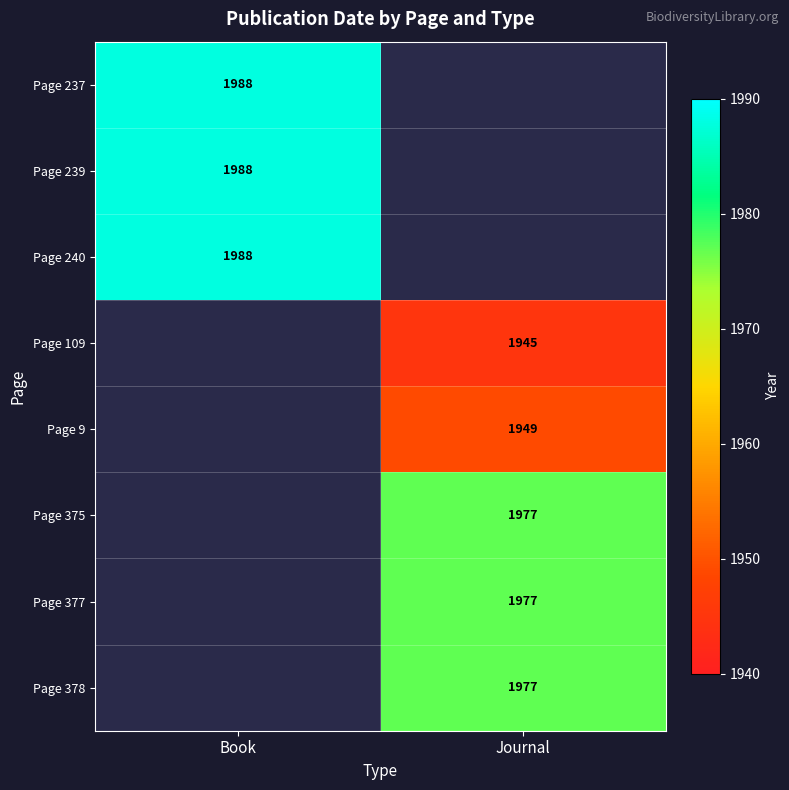

True or false: Page 109 has a value of 769.8 at Journal.

False